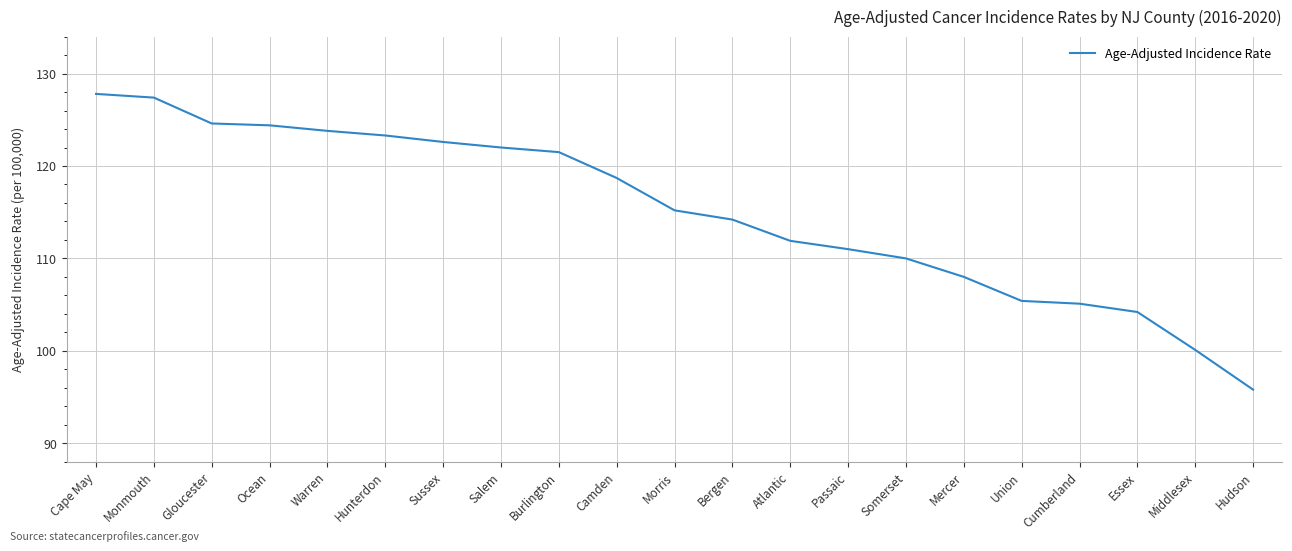

What position from the right is Essex?

3